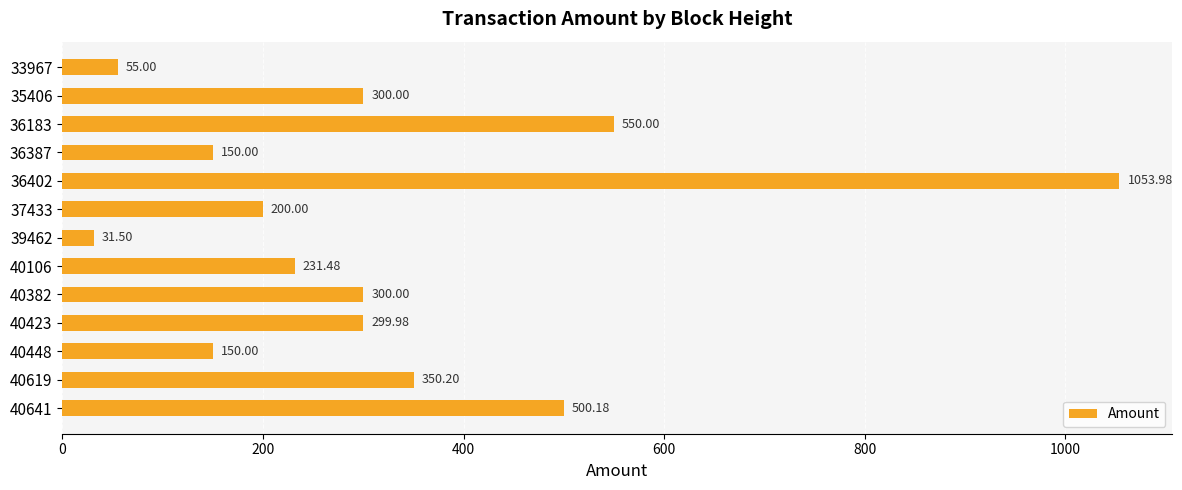

What is the difference between the maximum and minimum values?

1022.5